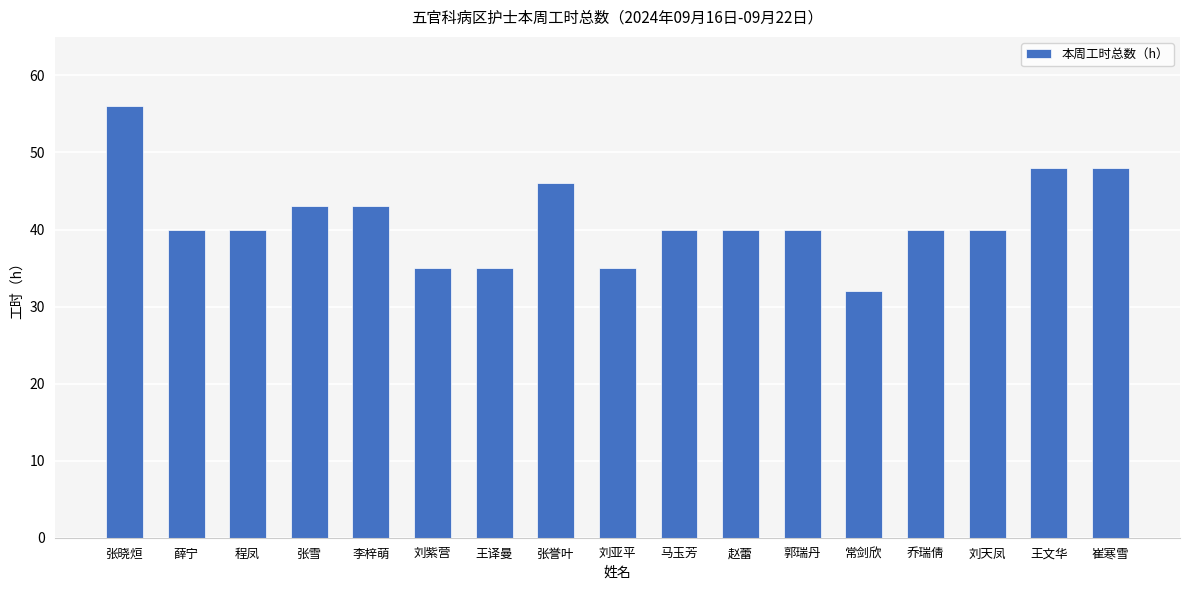

At which label does the data first exceed 40?

张晓烜